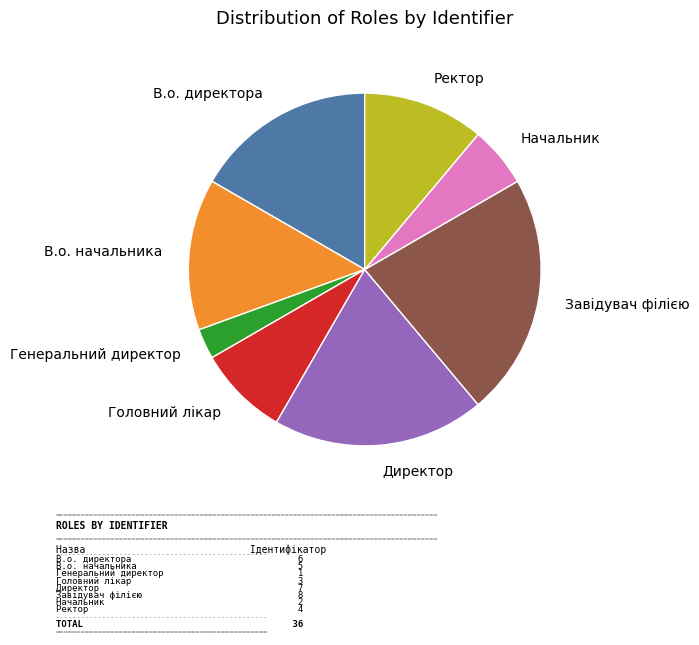

True or false: В.о. директора accounts for 17% of the total.

True